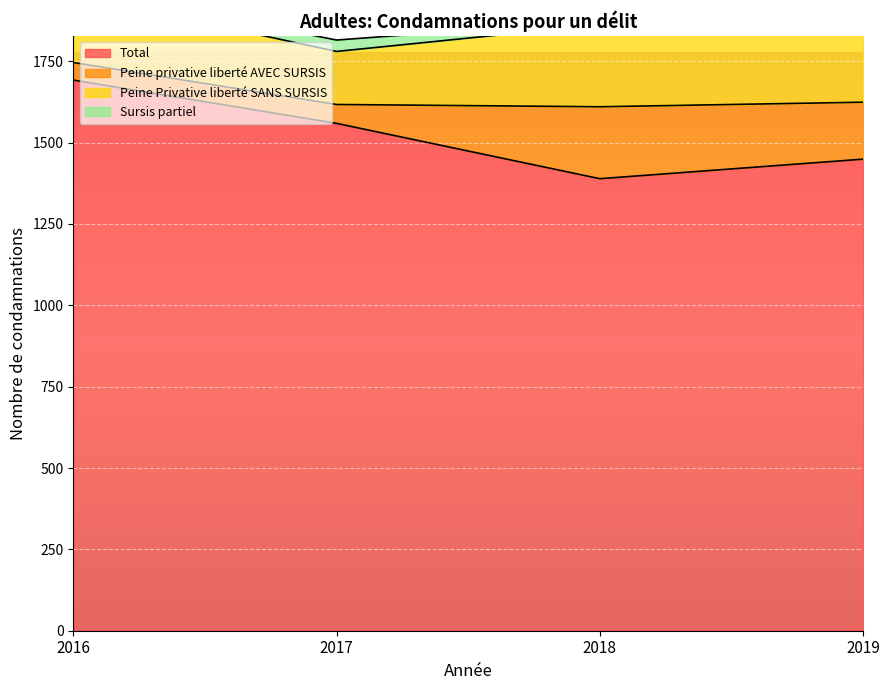

True or false: Peine privative liberté AVEC SURSIS and Sursis partiel intersect in this chart.

False